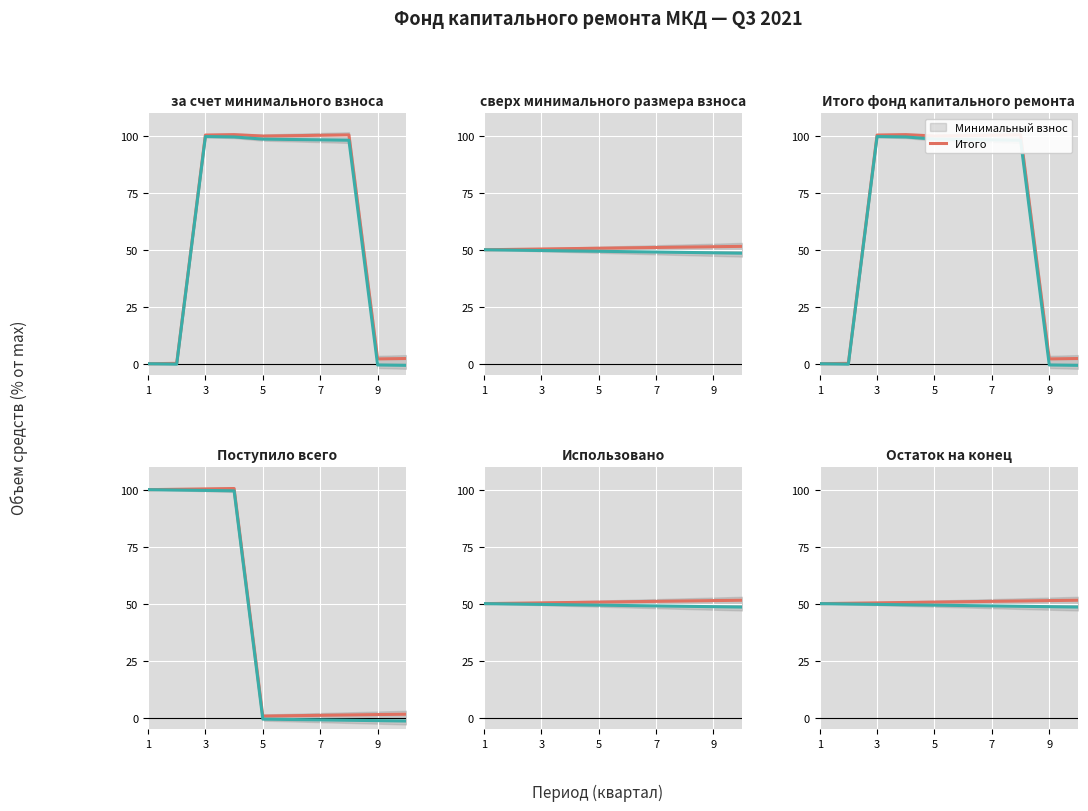

What is the sum of the Минимальный взнос values at 1 and 9?

101.5